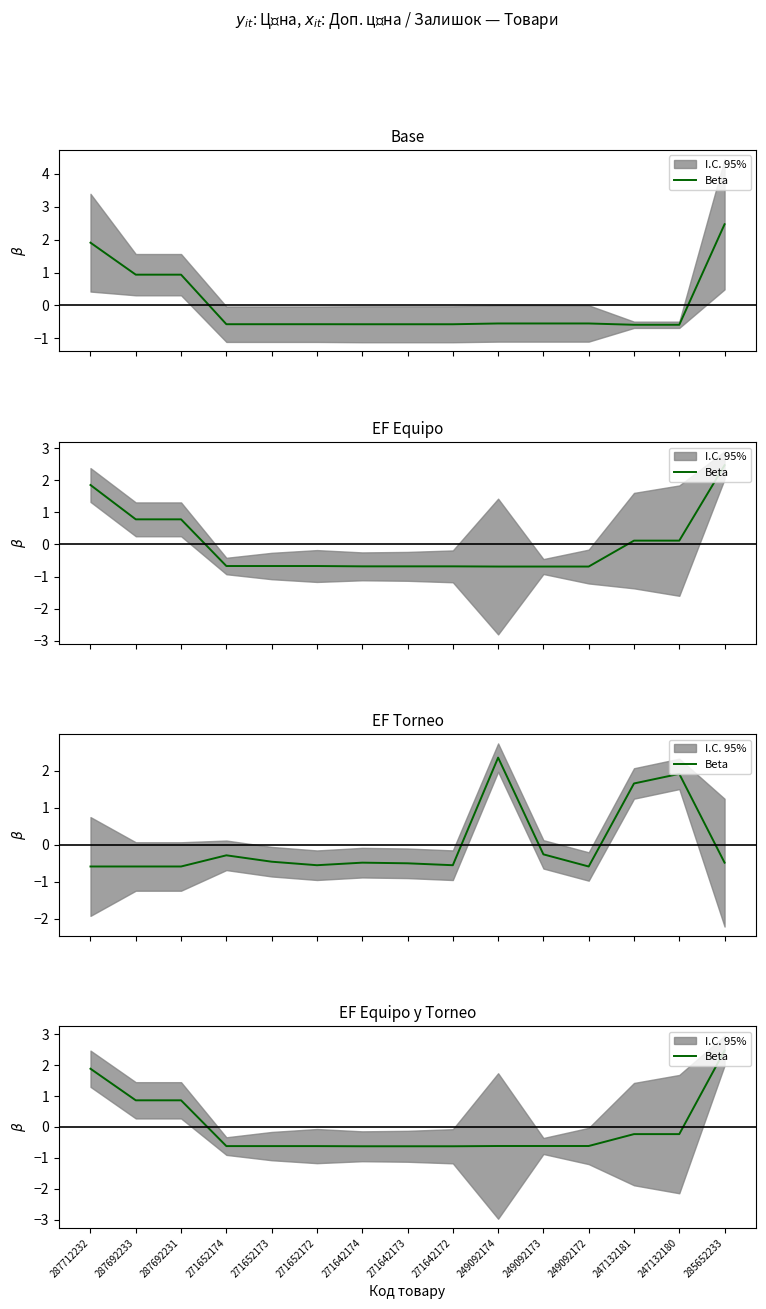

List the labels in order of value, smallest first.

271642174, 271642173, 271642172, 271652174, 271652173, 271652172, 249092174, 249092173, 249092172, 247132181, 247132180, 287692233, 287692231, 287712232, 285652233